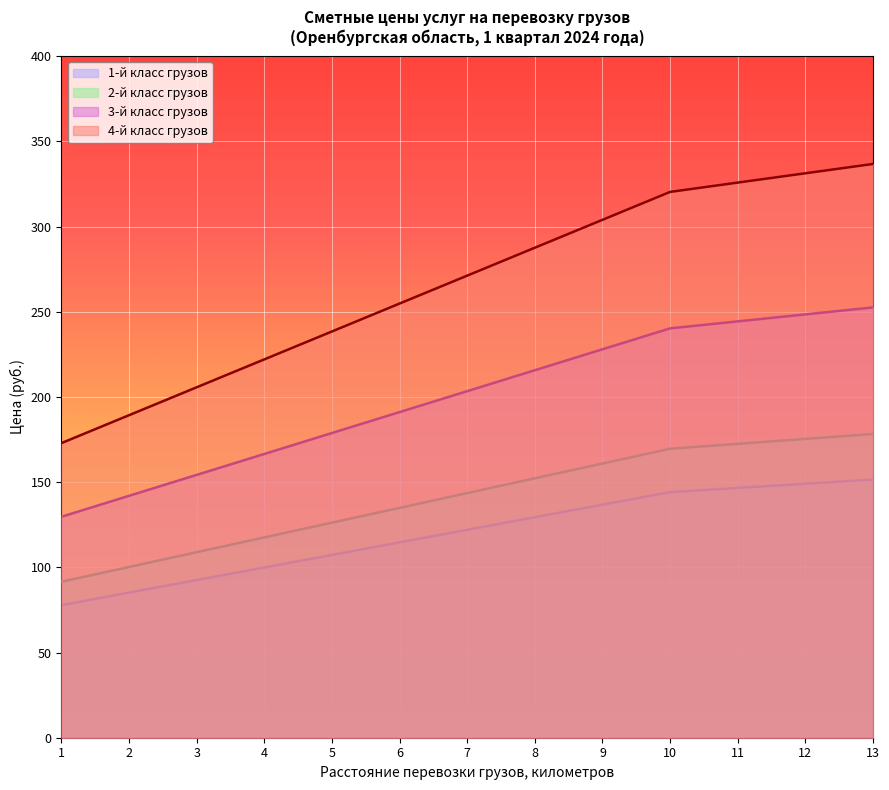

How many lines are shown in the chart?

4